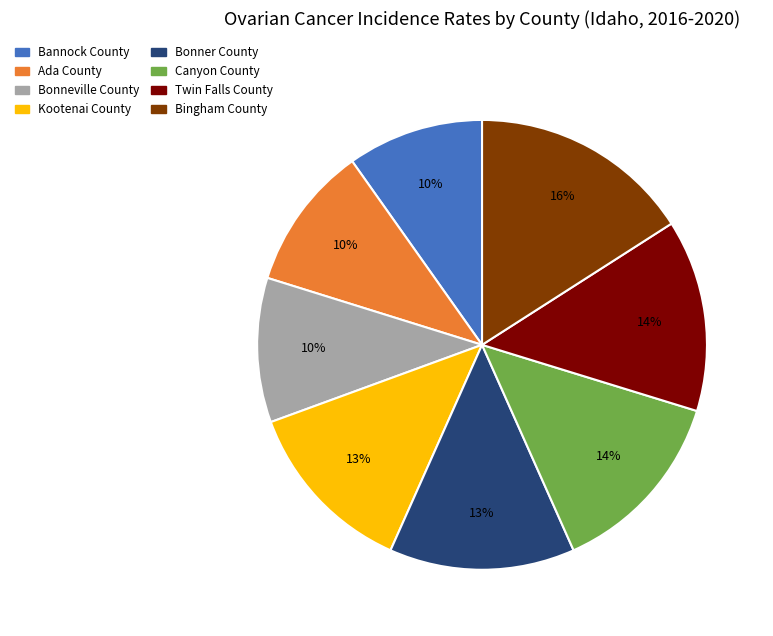

Is Bingham County the majority of the pie?

No